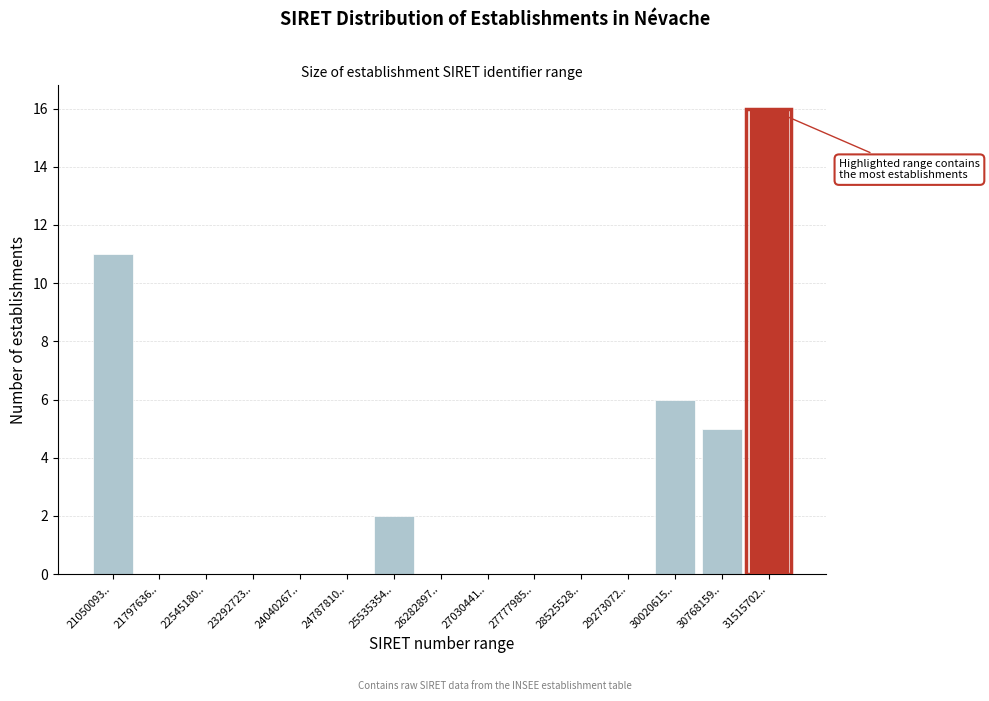

Reading left to right, list all the values displayed in this chart.

21050093..=11	21797636..=0	22545180..=0	23292723..=0	24040267..=0	24787810..=0	25535354..=2	26282897..=0	27030441..=0	27777985..=0	28525528..=0	29273072..=0	30020615..=6	30768159..=5	31515702..=16